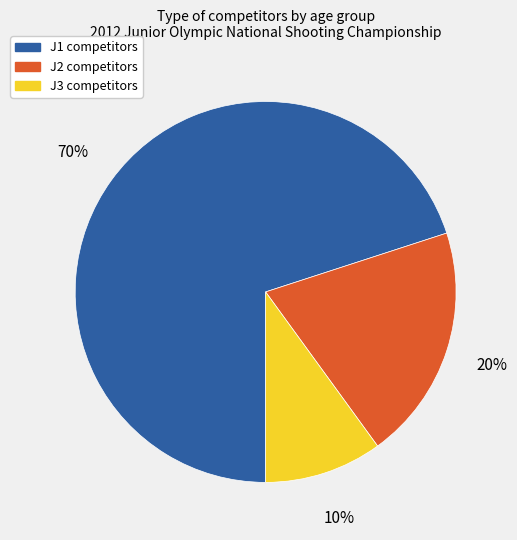

The J3 slice represents 10% of the pie. True or false?

True